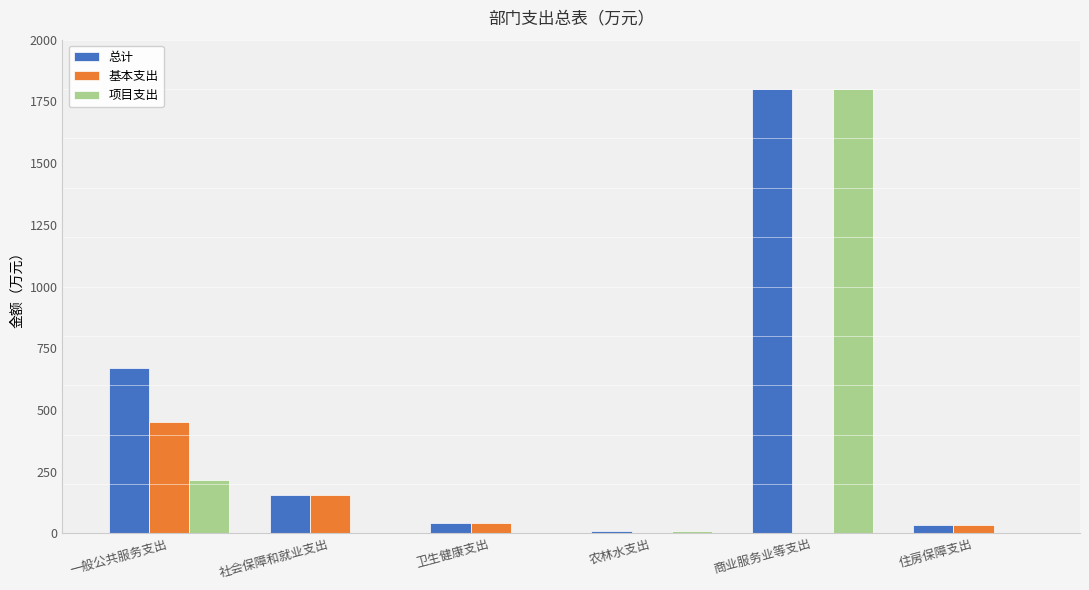

What is the sum of the 基本支出 values at 卫生健康支出 and 一般公共服务支出?

493.4